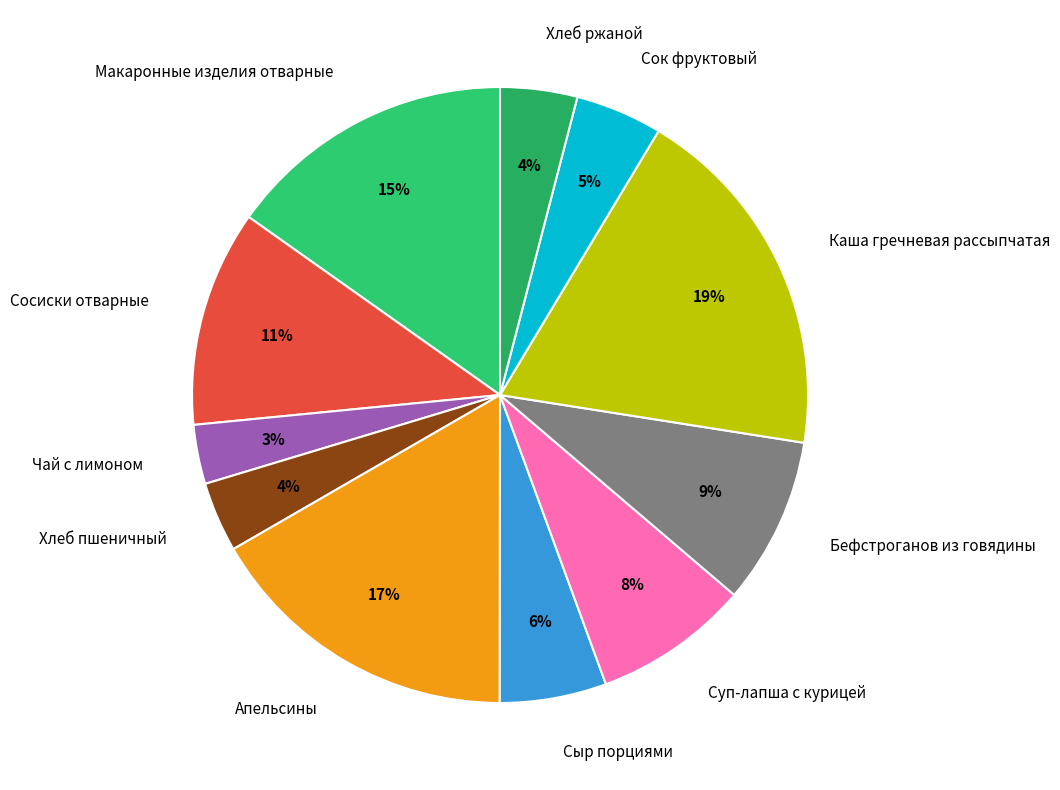

Is Сосиски отварные the majority of the pie?

No